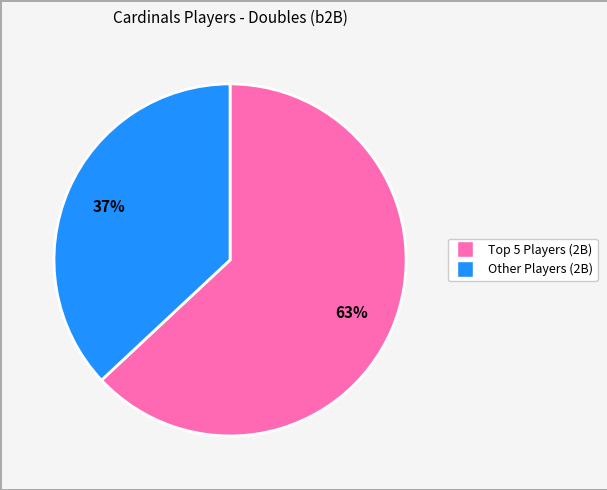

To the nearest percent, what is the difference between the largest and smallest slice percentages?

26%